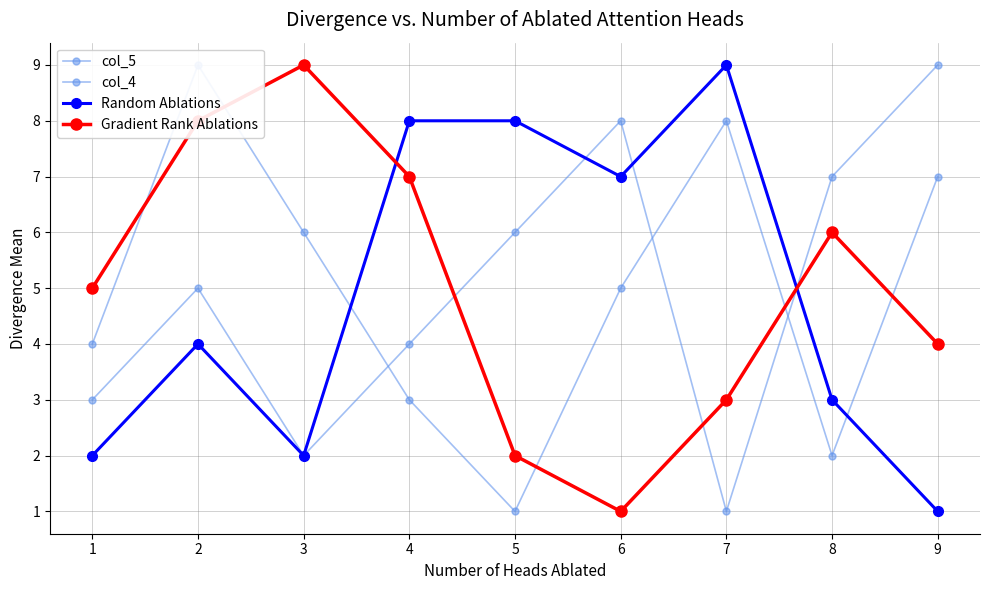

Count the number of data series in this chart.

4